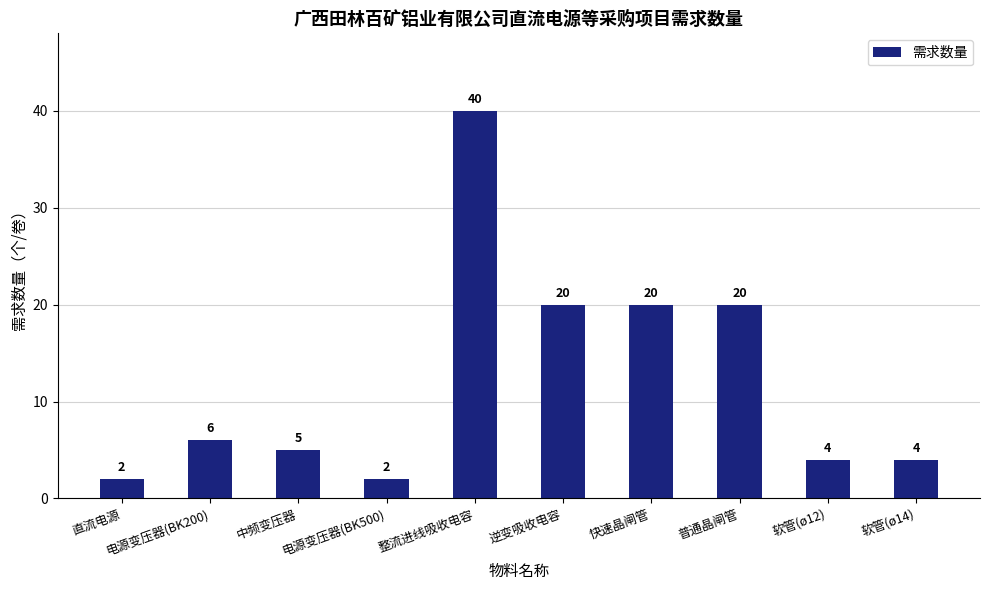

How many data points does each series have?

10